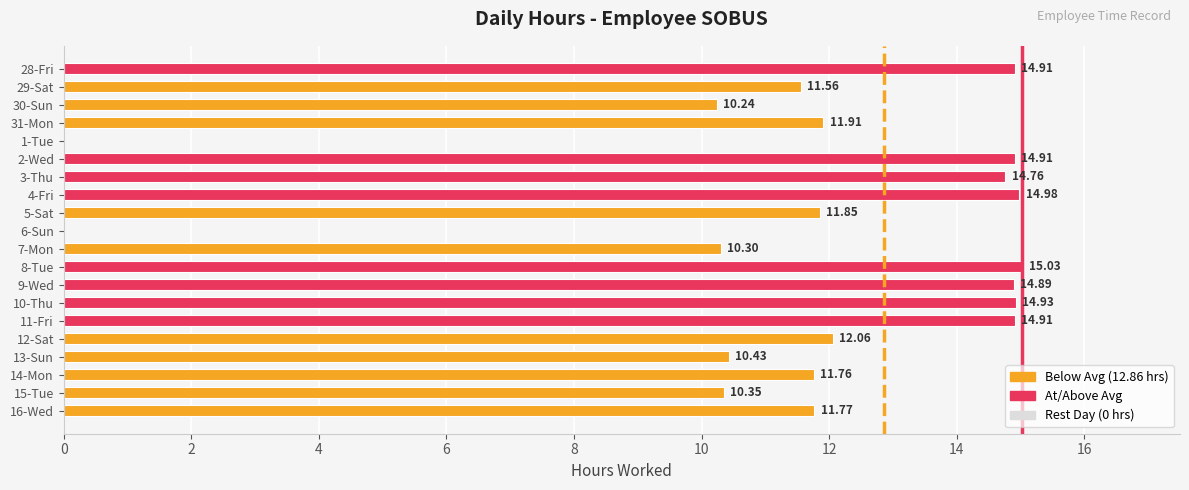

What is the sum of the values at 12-Sat and 16-Wed?

23.8